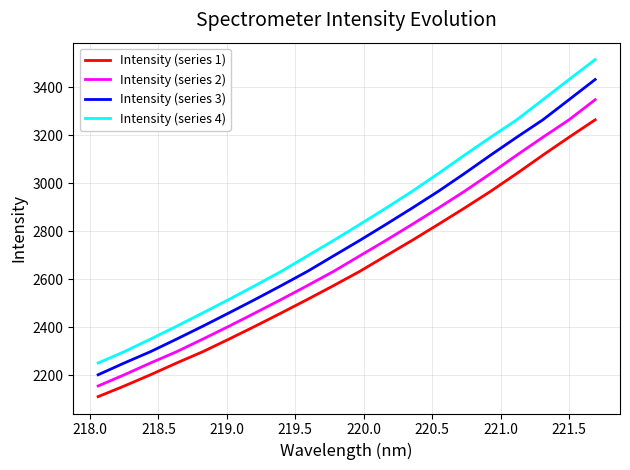

What are all the series names shown in the legend?

Intensity (series 1), Intensity (series 2), Intensity (series 3), Intensity (series 4)